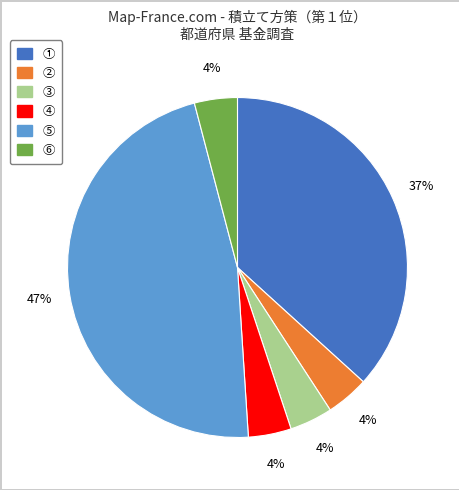

Approximately how many times larger is the value at ② compared to ③?

1.0